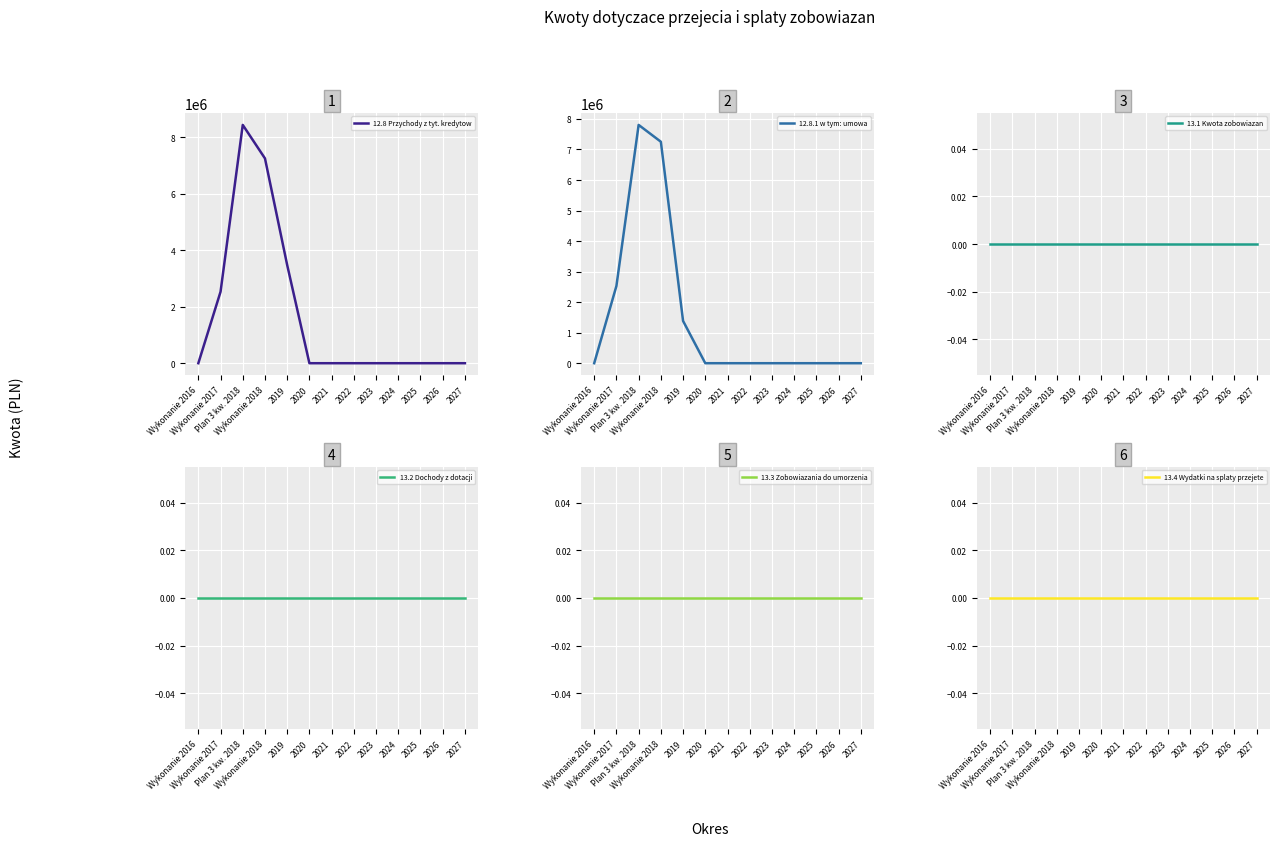

Reading right to left, what are all the values shown in this chart?

12.8 Przychody z tyt. kredytow: 2027=0.0	2026=0.0	2025=0.0	2024=0.0	2023=0.0	2022=0.0	2021=0.0	2020=0.0	2019=3475355.4	Wykonanie 2018=7253195.3	Plan 3 kw. 2018=8439804.6	Wykonanie 2017=2530581.7	Wykonanie 2016=0.0
12.8.1 w tym: umowa: 2027=0.0	2026=0.0	2025=0.0	2024=0.0	2023=0.0	2022=0.0	2021=0.0	2020=0.0	2019=1384558.4	Wykonanie 2018=7253195.3	Plan 3 kw. 2018=7804288.9	Wykonanie 2017=2530581.7	Wykonanie 2016=0.0
13.1 Kwota zobowiazan: 2027=0.0	2026=0.0	2025=0.0	2024=0.0	2023=0.0	2022=0.0	2021=0.0	2020=0.0	2019=0.0	Wykonanie 2018=0.0	Plan 3 kw. 2018=0.0	Wykonanie 2017=0.0	Wykonanie 2016=0.0
13.2 Dochody z dotacji: 2027=0.0	2026=0.0	2025=0.0	2024=0.0	2023=0.0	2022=0.0	2021=0.0	2020=0.0	2019=0.0	Wykonanie 2018=0.0	Plan 3 kw. 2018=0.0	Wykonanie 2017=0.0	Wykonanie 2016=0.0
13.3 Zobowiazania do umorzenia: 2027=0.0	2026=0.0	2025=0.0	2024=0.0	2023=0.0	2022=0.0	2021=0.0	2020=0.0	2019=0.0	Wykonanie 2018=0.0	Plan 3 kw. 2018=0.0	Wykonanie 2017=0.0	Wykonanie 2016=0.0
13.4 Wydatki na splaty przejete: 2027=0.0	2026=0.0	2025=0.0	2024=0.0	2023=0.0	2022=0.0	2021=0.0	2020=0.0	2019=0.0	Wykonanie 2018=0.0	Plan 3 kw. 2018=0.0	Wykonanie 2017=0.0	Wykonanie 2016=0.0